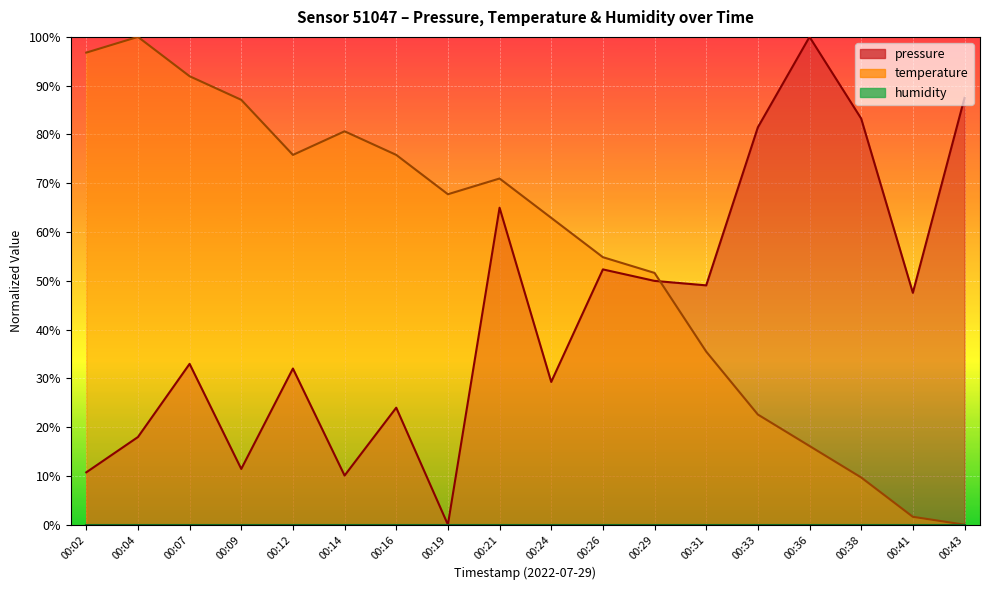

Reading left to right, what are all the values shown in this chart?

pressure: 00:02=10.7	00:04=18.0	00:07=33.0	00:09=11.4	00:12=32.0	00:14=10.1	00:16=24.0	00:19=0.0	00:21=65.0	00:24=29.3	00:26=52.3	00:29=50.0	00:31=49.1	00:33=81.5	00:36=100.0	00:38=83.3	00:41=47.5	00:43=87.5
temperature: 00:02=96.8	00:04=100.0	00:07=91.9	00:09=87.1	00:12=75.8	00:14=80.6	00:16=75.8	00:19=67.7	00:21=71.0	00:24=62.9	00:26=54.8	00:29=51.6	00:31=35.5	00:33=22.6	00:36=16.1	00:38=9.7	00:41=1.6	00:43=0.0